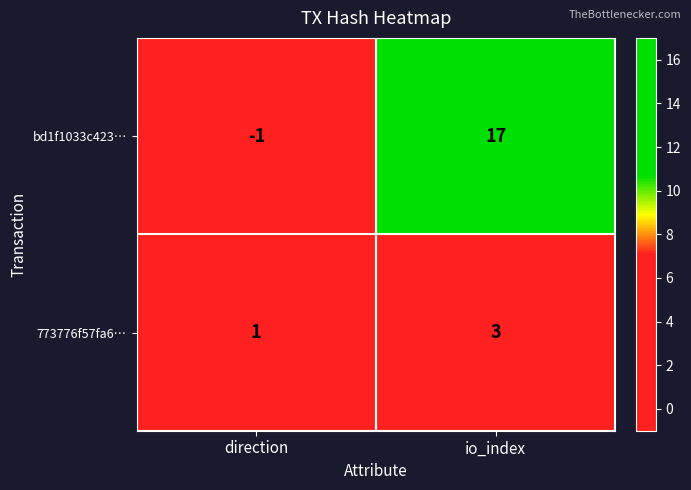

What is the sum of all 773776f57fa6… values?

4